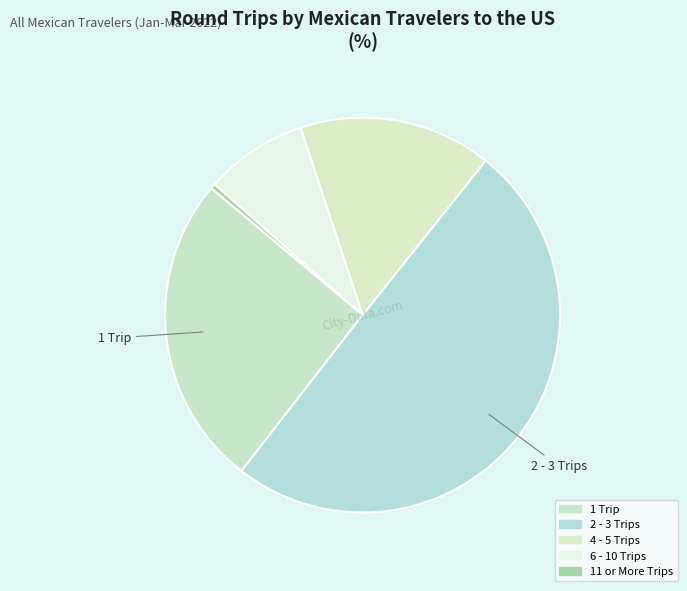

Which category has the smallest portion of the pie?

11 or More Trips